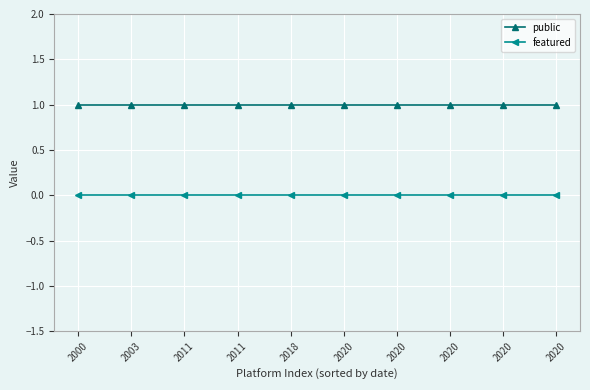

Is it true that featured equals 0 at 2020?

True